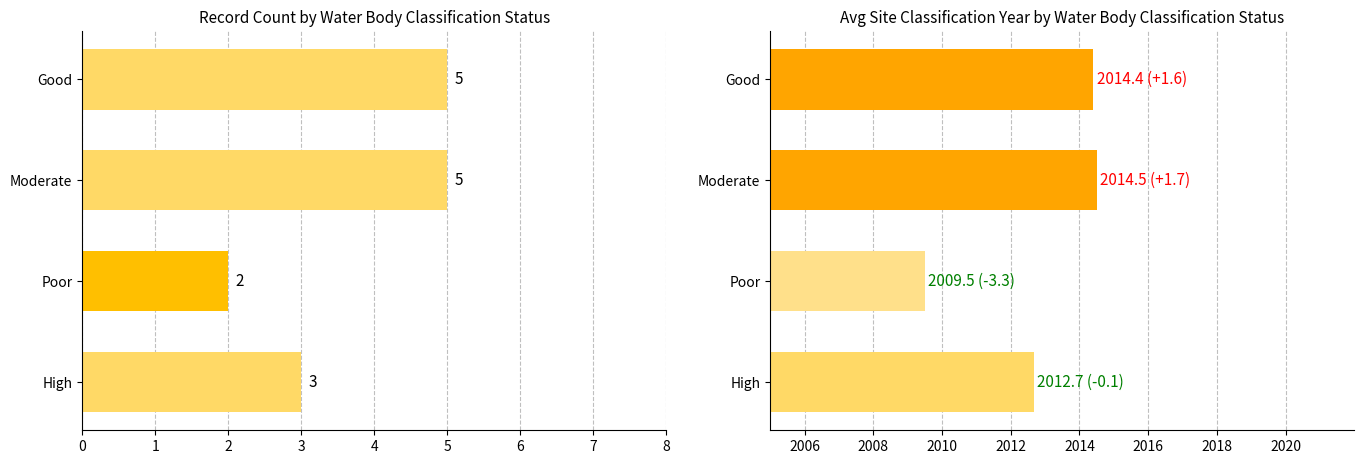

What is the difference between the maximum and minimum values in the Avg Year series?

5.0